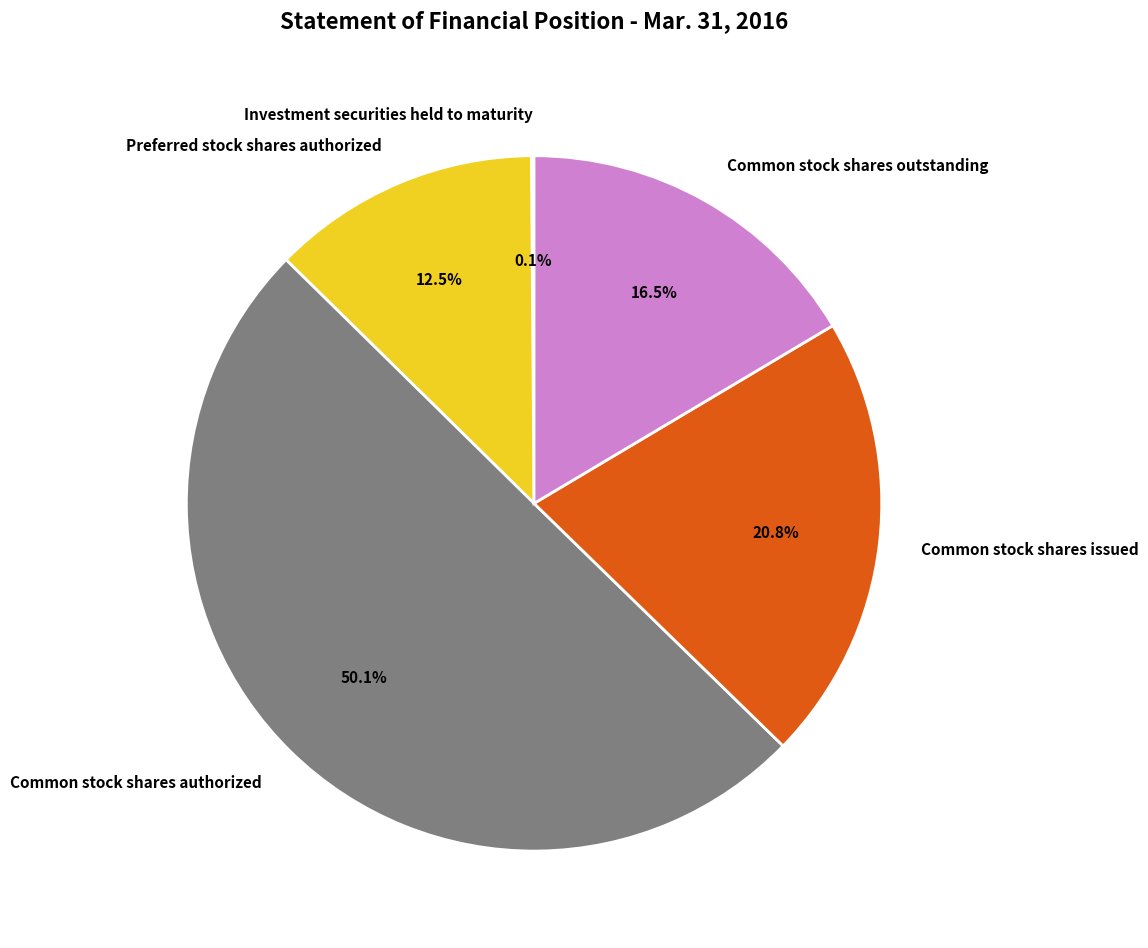

Which has a higher value, Common stock shares outstanding or Common stock shares issued?

Common stock shares issued